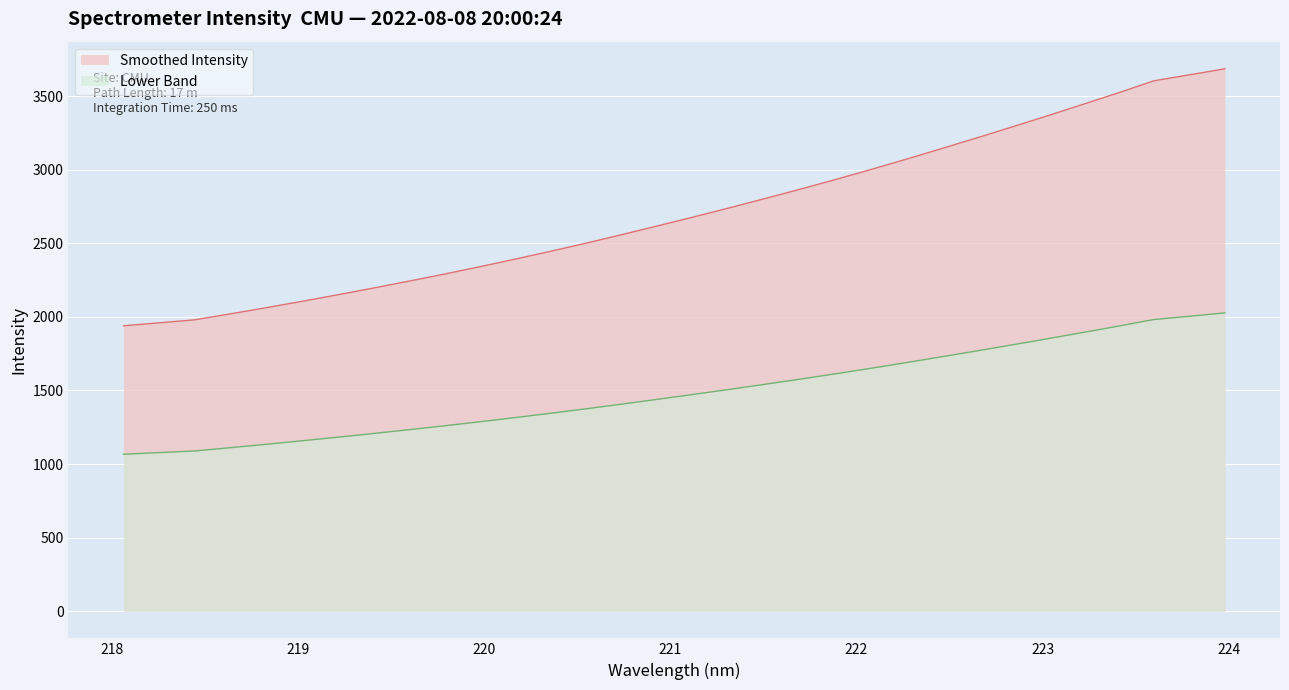

List the labels in order of value, smallest first.

218.0596, 218.2508, 218.442, 218.6332, 218.8244, 219.0156, 219.2067, 219.3979, 219.589, 219.7801, 219.9712, 220.1623, 220.3533, 220.5444, 220.7354, 220.9264, 221.1174, 221.3083, 221.4993, 221.6902, 221.8812, 222.0721, 222.263, 222.4538, 222.6447, 222.8355, 223.0264, 223.2172, 223.408, 223.5987, 223.7895, 223.9802